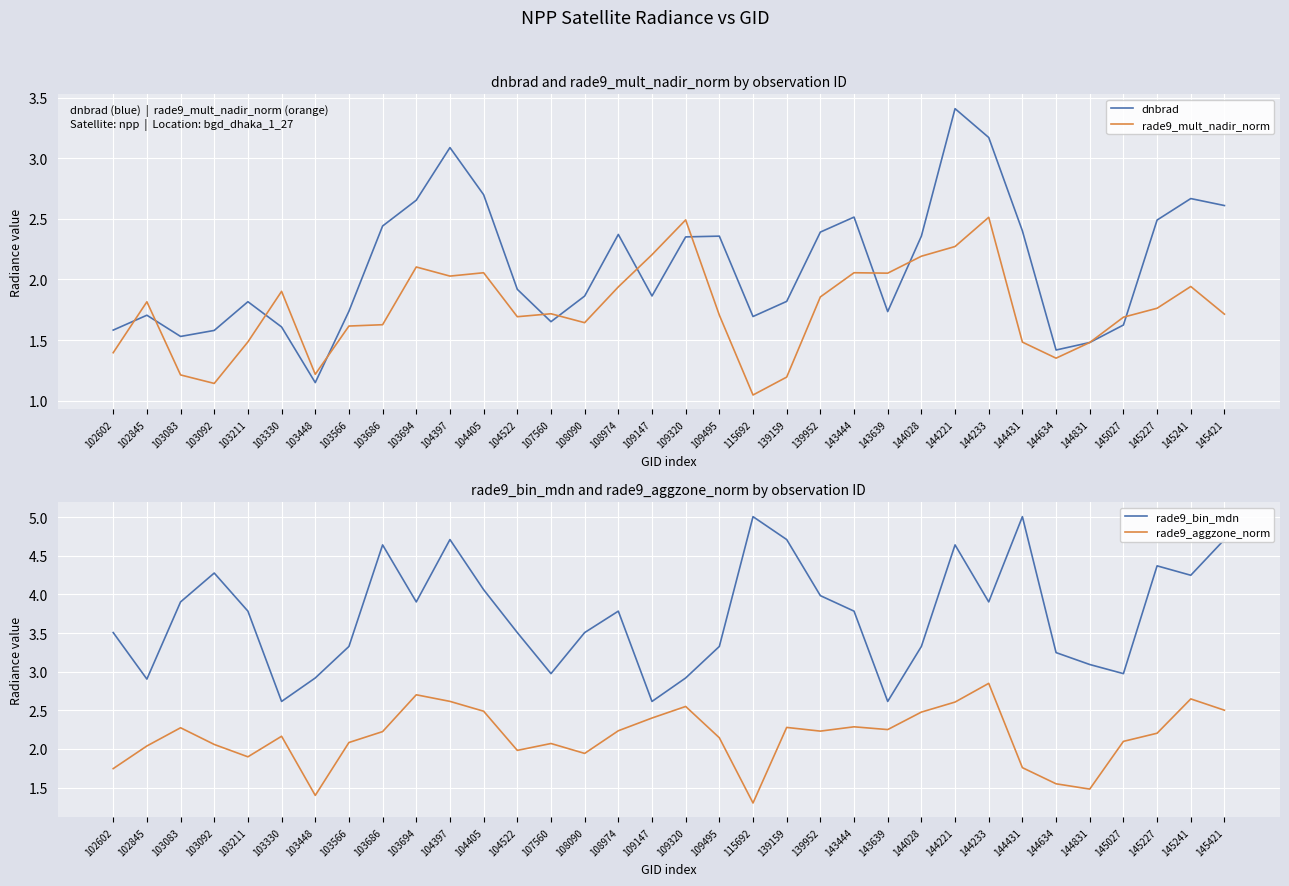

Where is the first local minimum for dnbrad?

103083